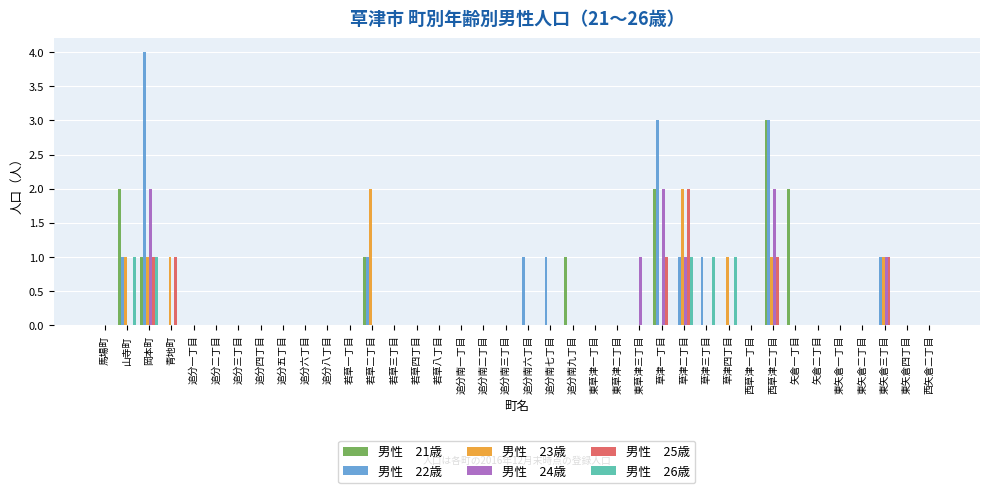

How many groups of bars are there?

38